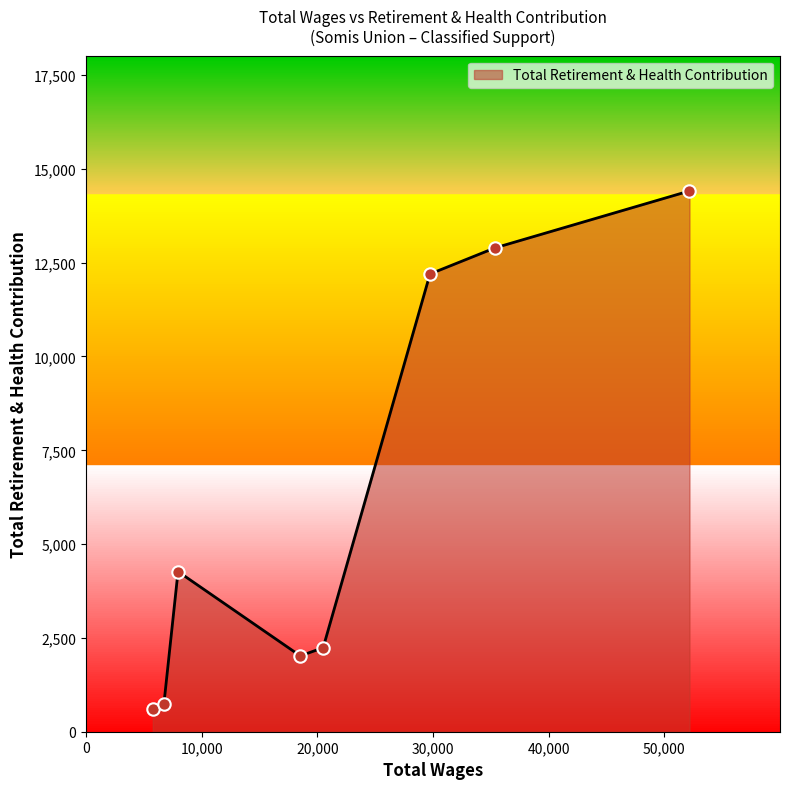

What is the sum of all values?

49390